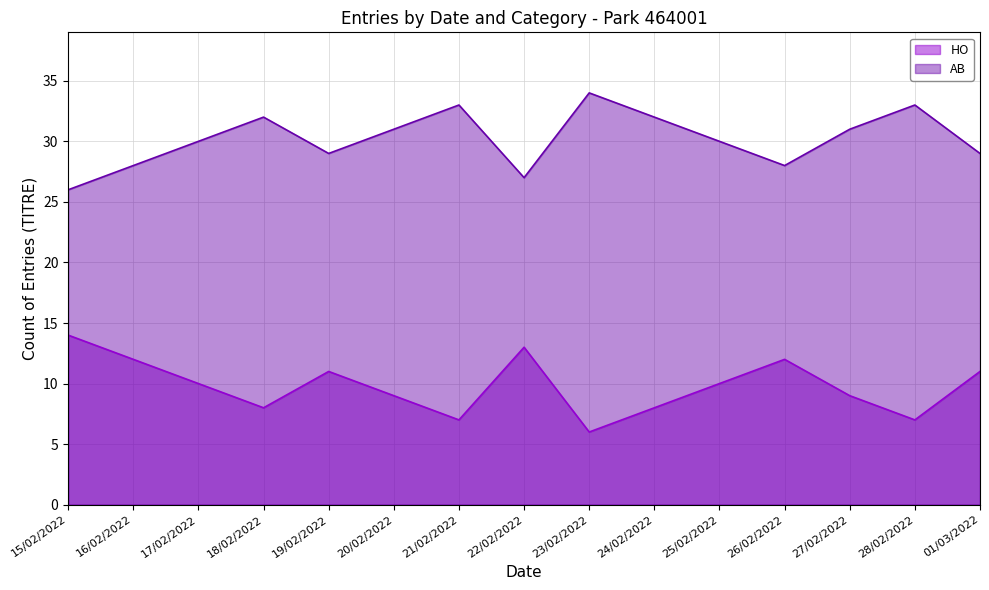

What is the lowest value of the AB series?

26